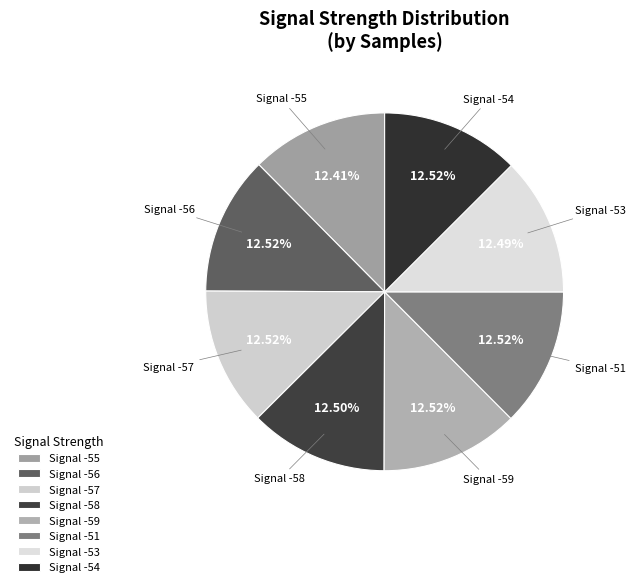

Do Signal -55 and Signal -51 together represent more than half of the pie?

No